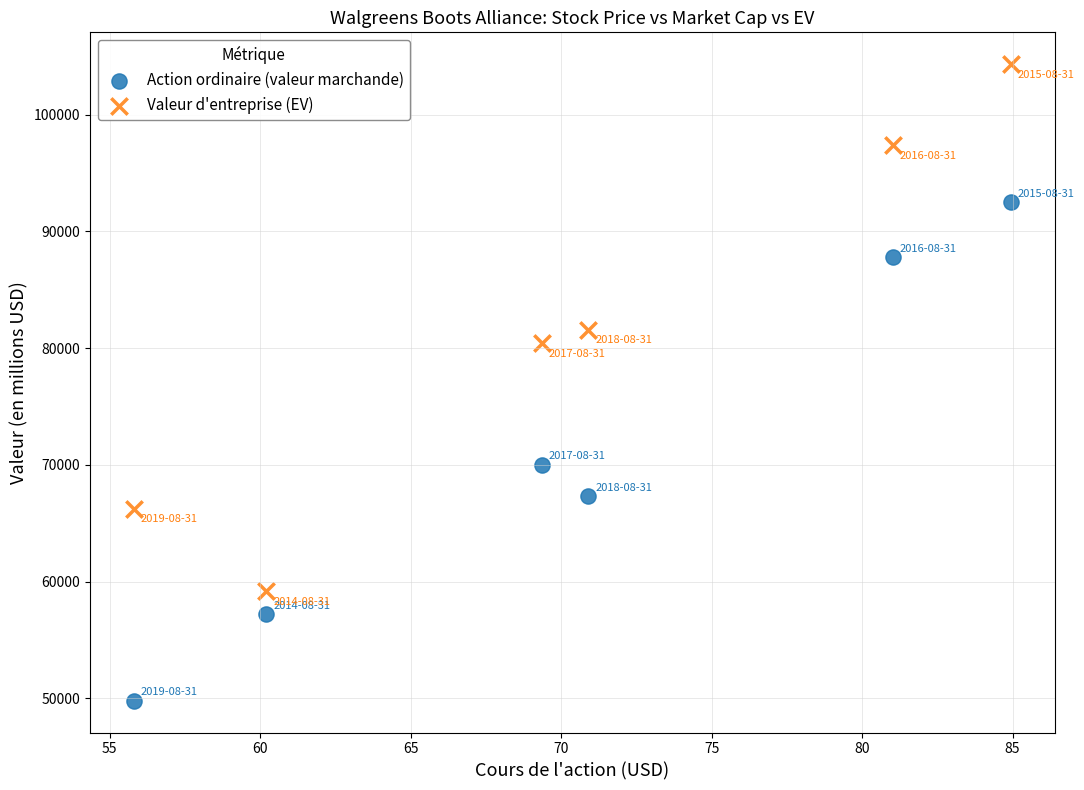

Across all data points, what is the range of Y values (max minus min)?

54511